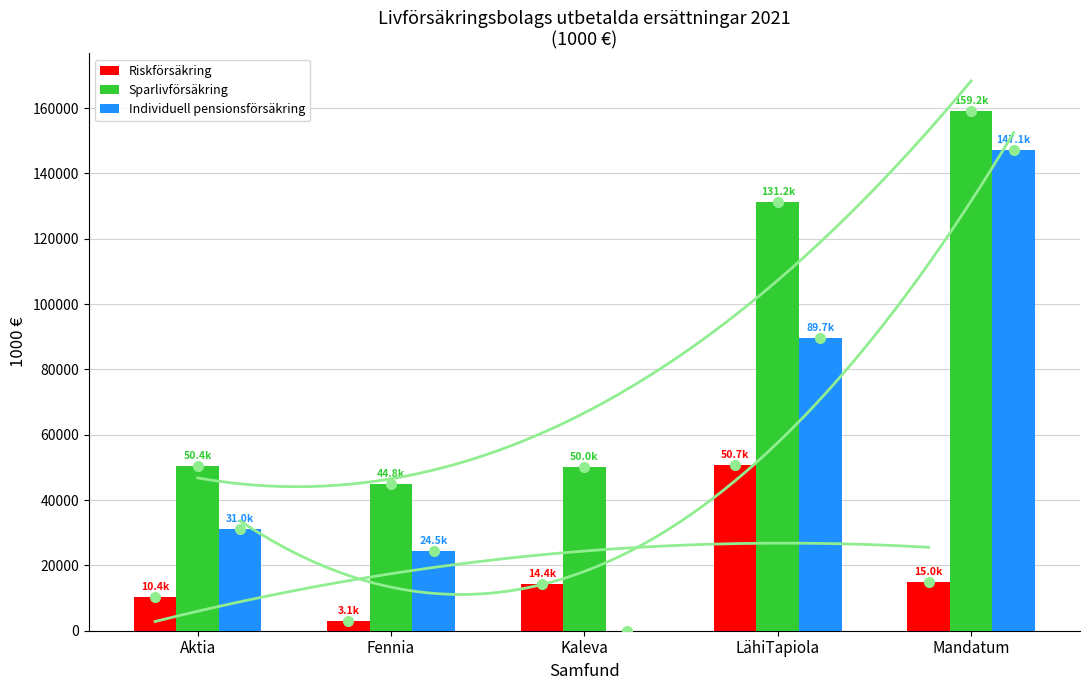

What is the label of the 2nd bar from the left?

Fennia